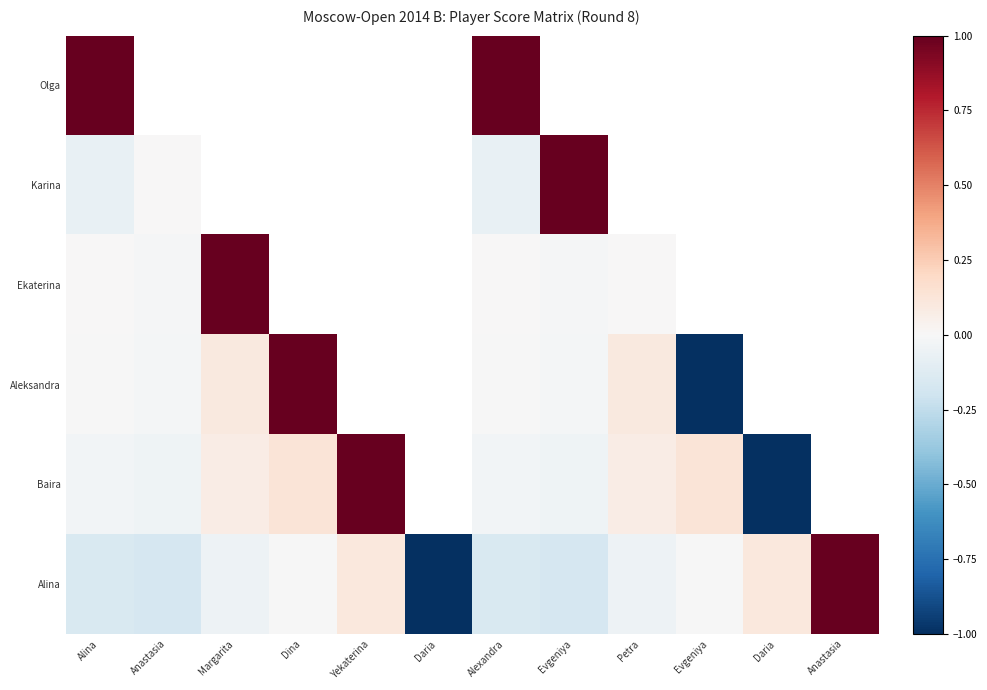

What is the difference between the maximum and minimum values in the Alina series?

2.0